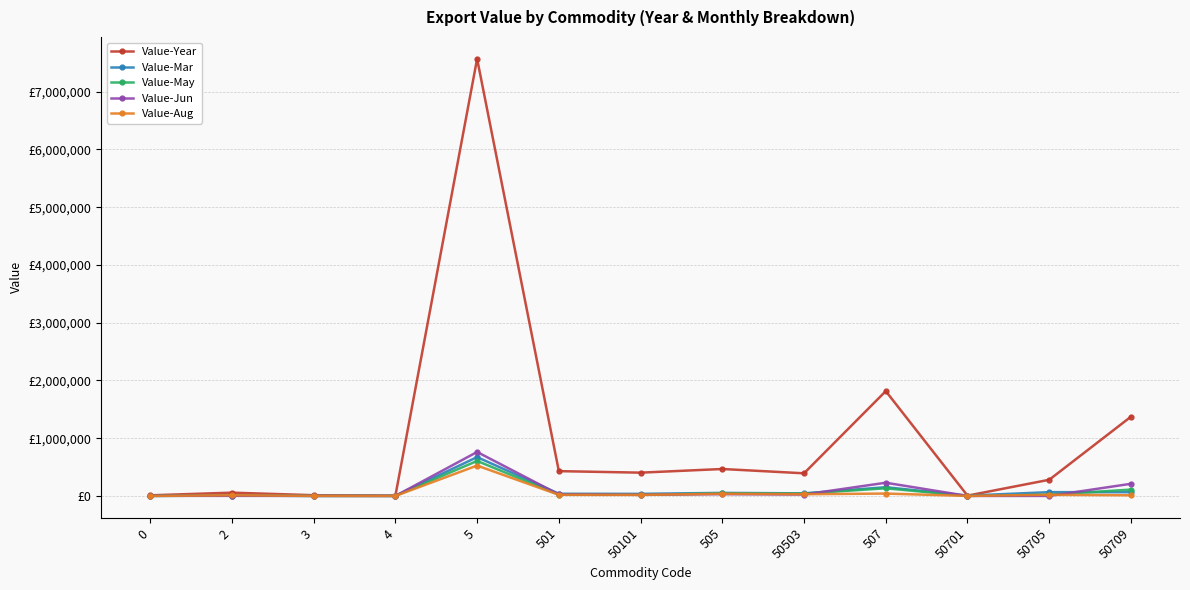

Where does the Value-Mar series first go above 37484?

5